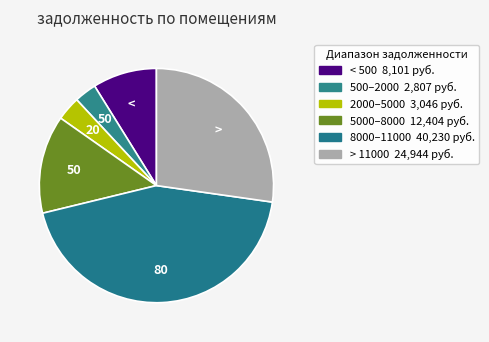

How many segments does this pie chart have?

6